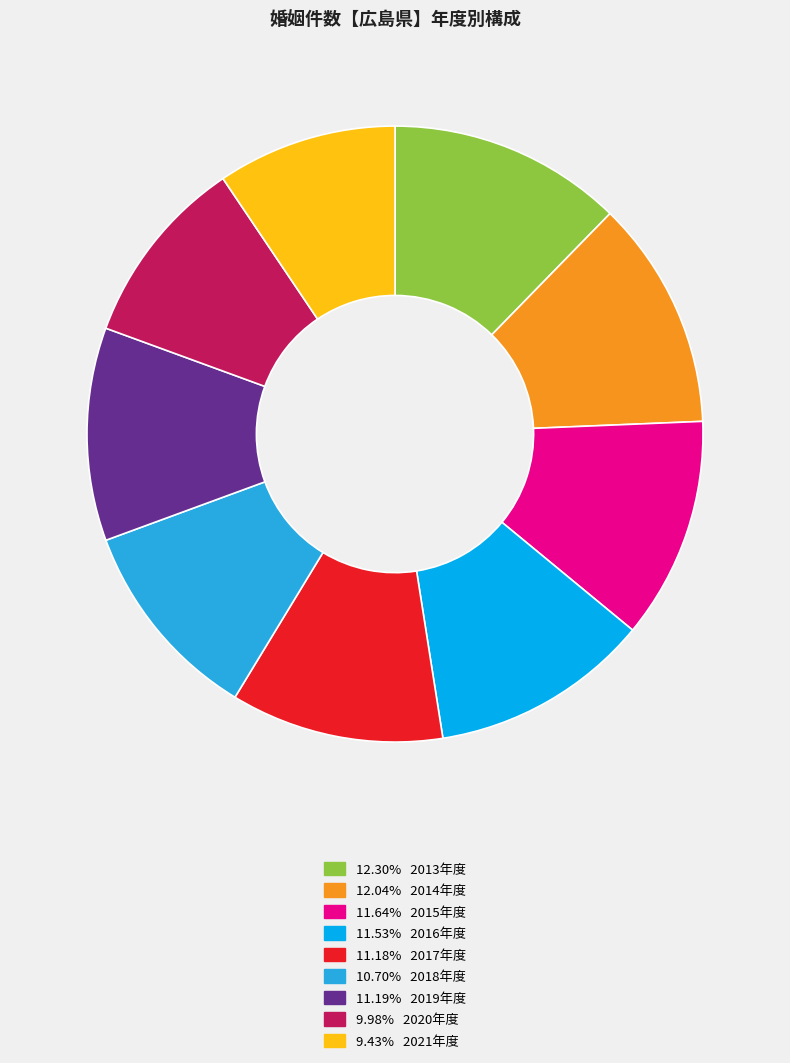

Does any single category account for the majority?

No